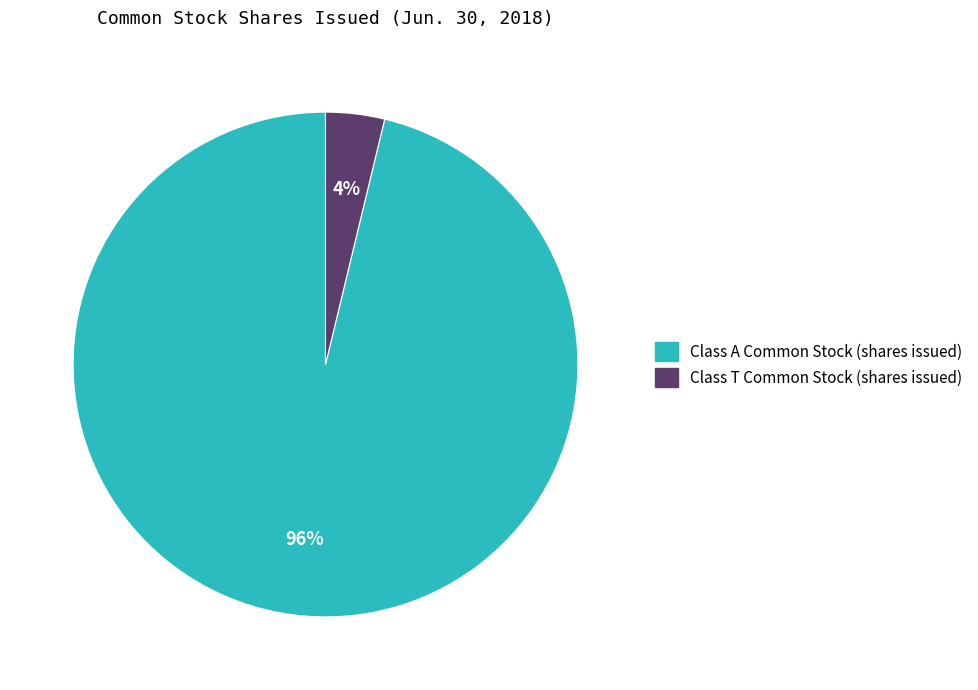

How many slices are in this pie chart?

2